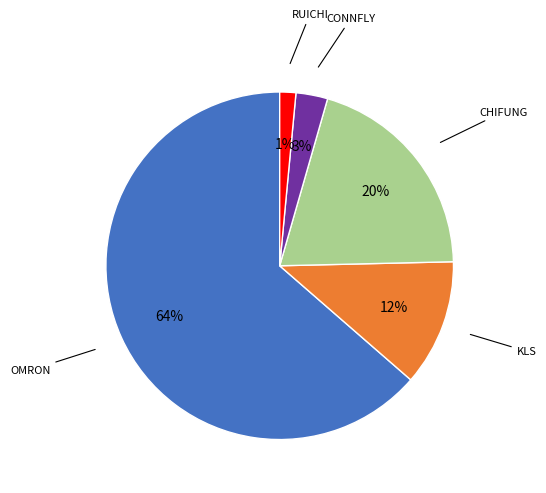

To the nearest percent, what is the average slice percentage?

20%